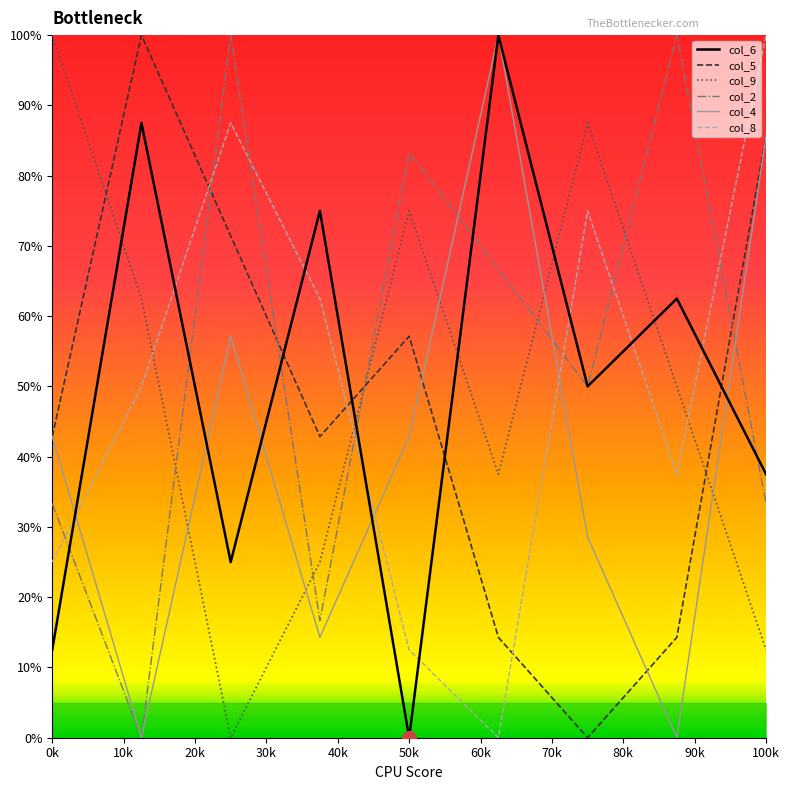

What is the sum of all col_9 values?

450.0